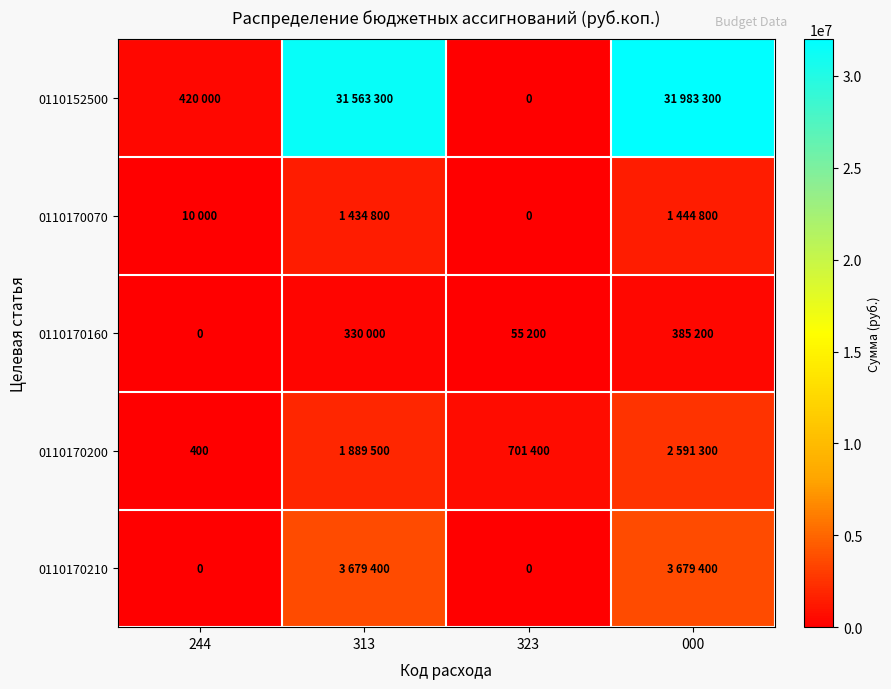

At which label is 0110170070 closest to 722400?

244